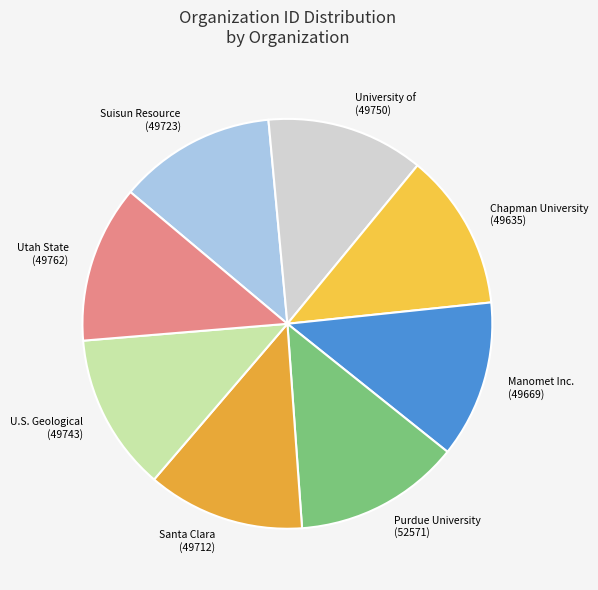

How many slices are in this pie chart?

8